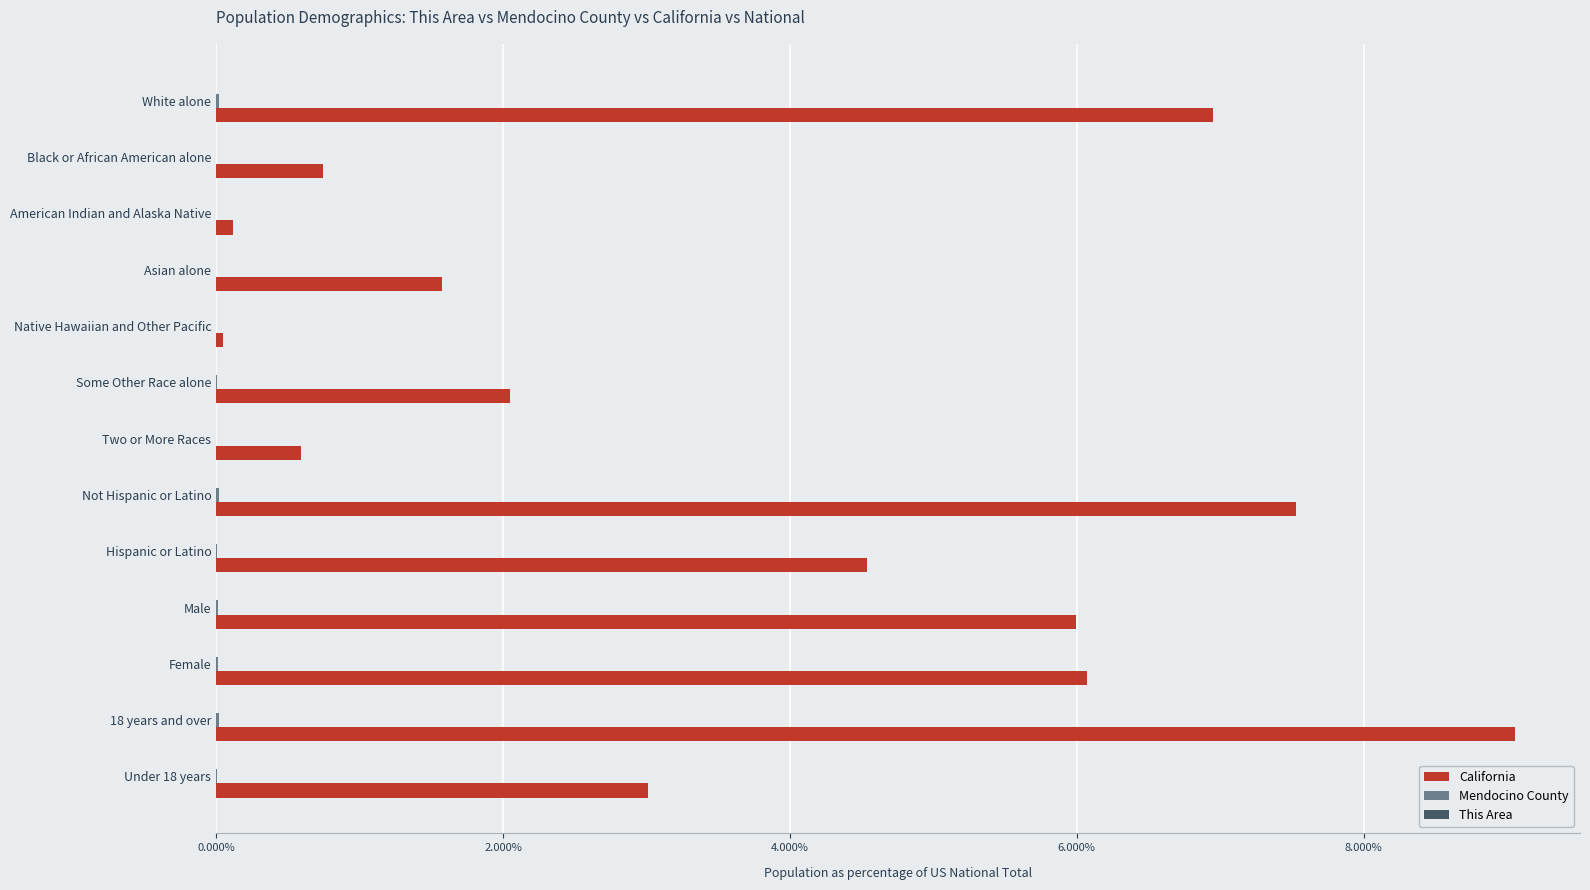

At which label is California closest to 4?

Hispanic or Latino